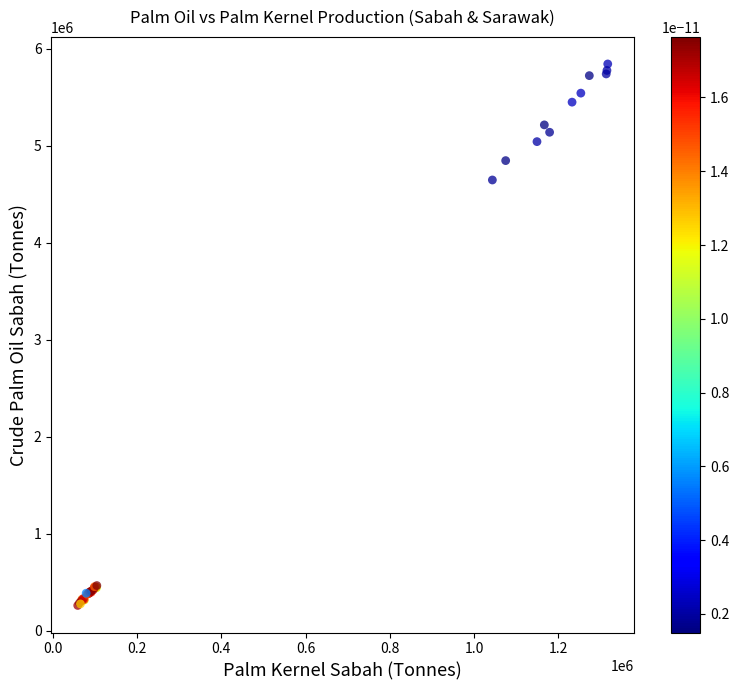

What Y value in the scatter plot is closest to 3053100?

4647496